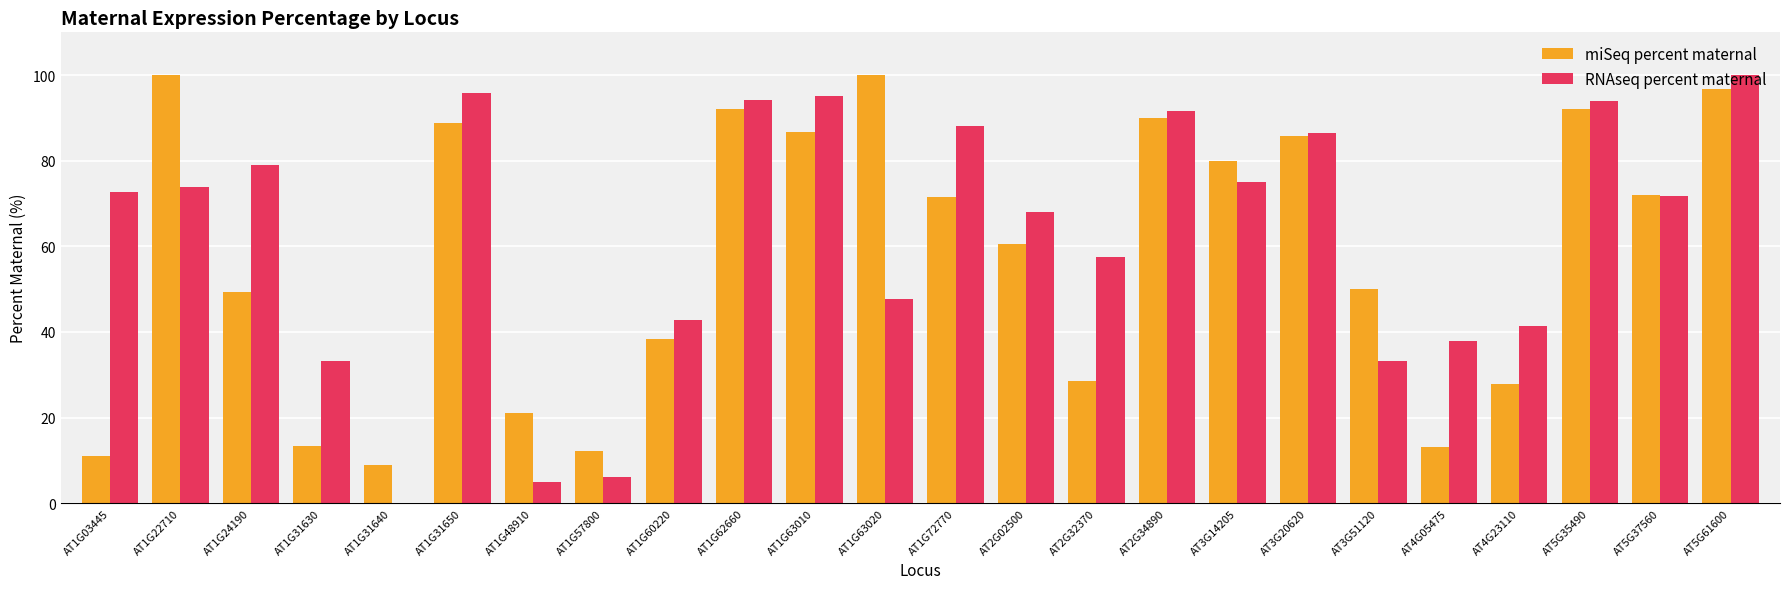

Which series changed the most between AT3G20620 and AT5G37560?

RNAseq percent maternal